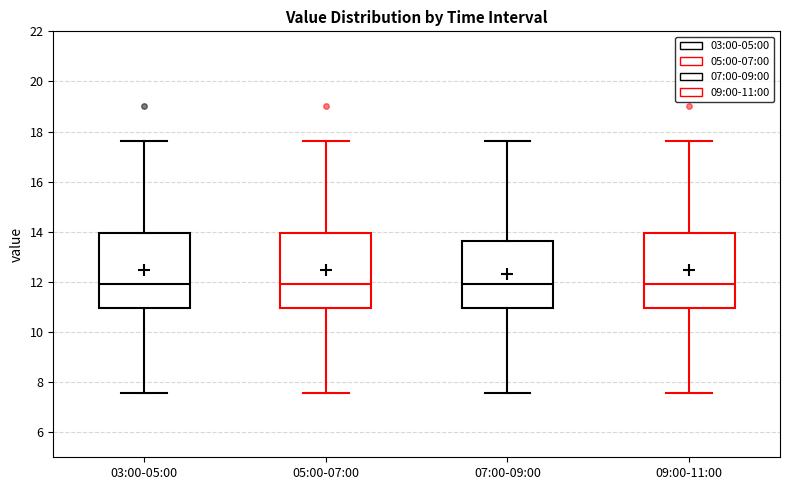

Where is the upper edge of the box for 09:00-11:00 on the y-axis? The values are not printed on the chart, so give them approximately, as read against the axis.

14.0